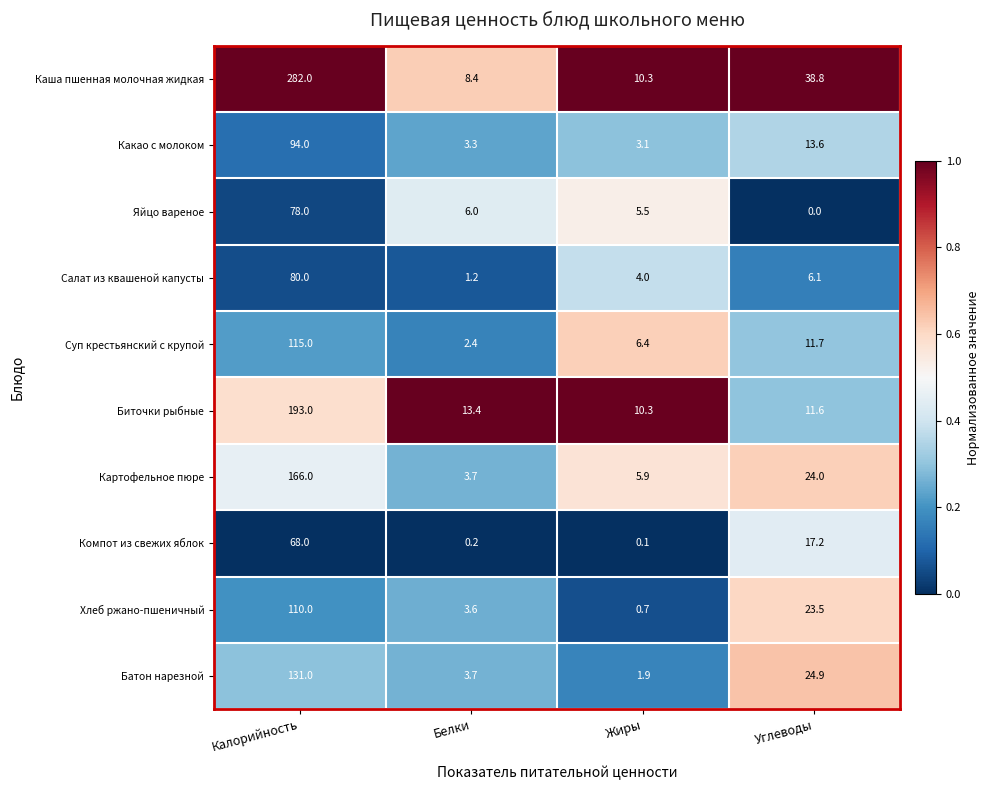

How many data points does each series have?

4